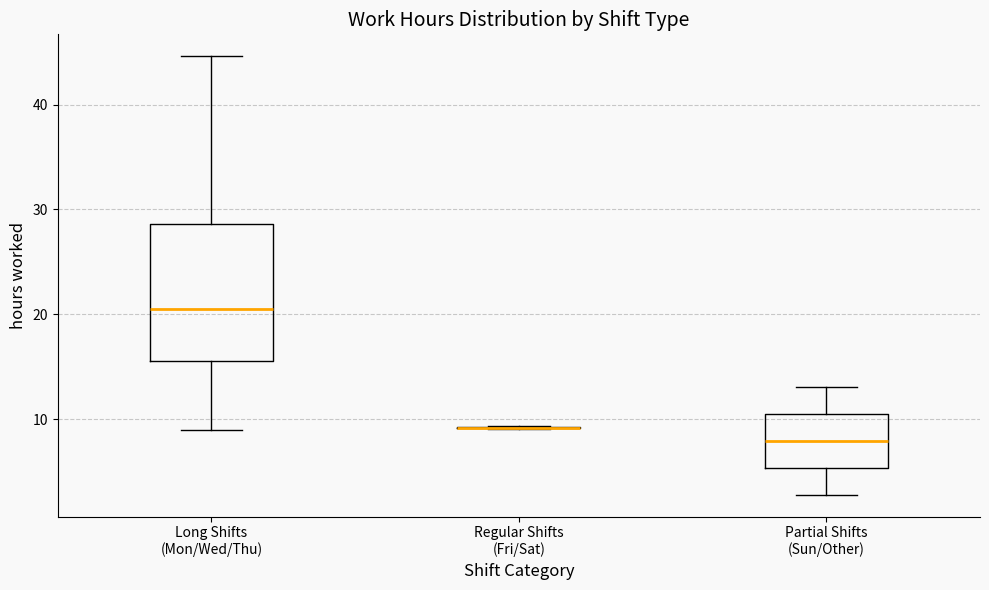

Reading left to right, read every box against the y-axis: the position of its median line, the range the box covers, and the ends of its whiskers. The values are not printed on the chart, so give them approximately, as read against the axis.

Long Shifts (Mon/Wed/Thu): median 21, box 16 to 29, whiskers 9 to 45
Regular Shifts (Fri/Sat): box collapsed to a line at 9, whiskers 9 to 9
Partial Shifts (Sun/Other): median 8, box 5 to 10, whiskers 3 to 13